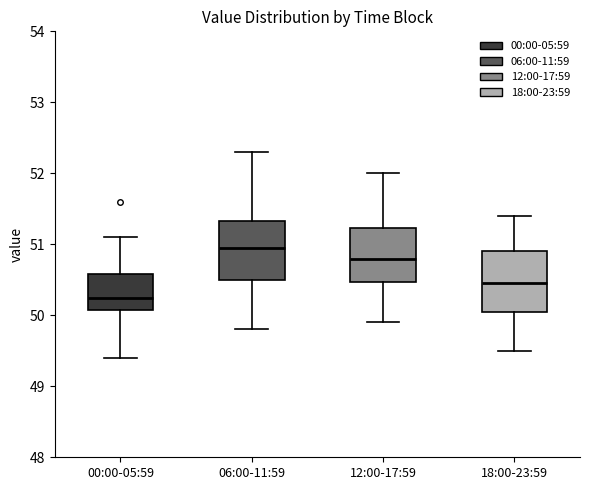

Where does the median line of the box for 12:00-17:59 sit on the y-axis? The values are not printed on the chart, so give them approximately, as read against the axis.

50.8